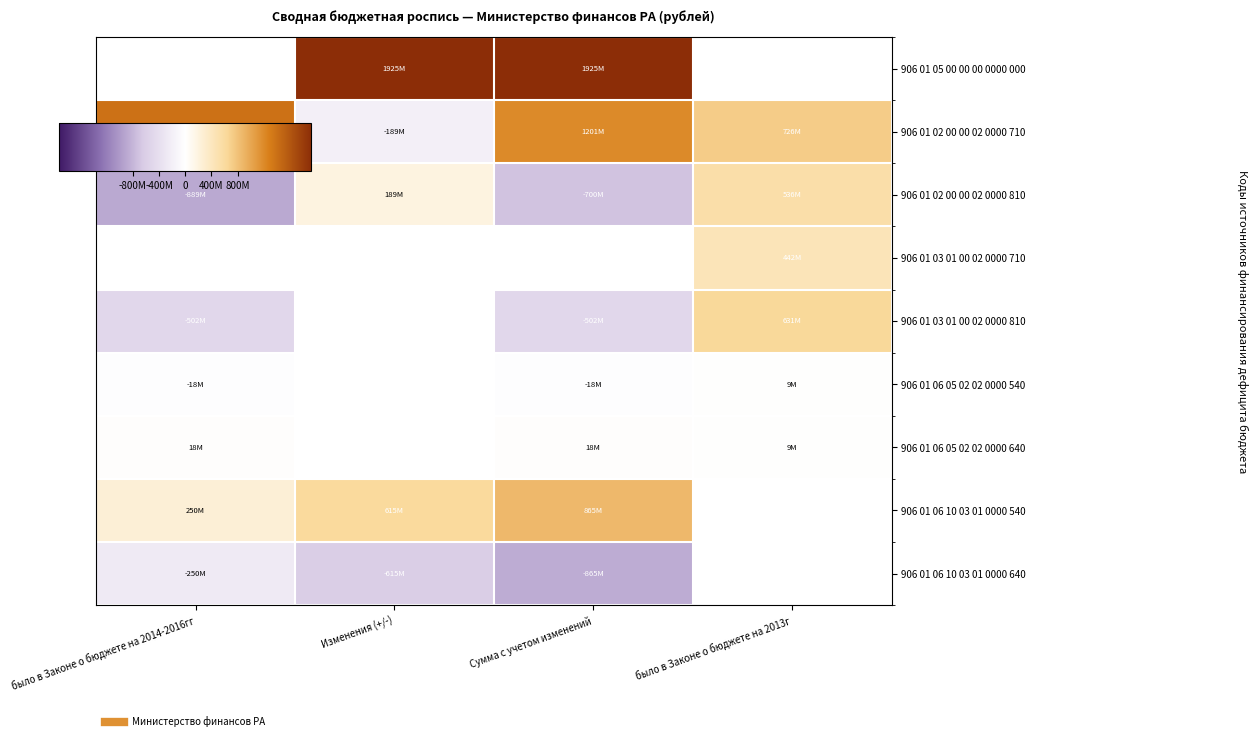

Where does the 906 01 02 00 00 02 0000 810 series first go above 189000000?

было в Законе о бюджете на 2013г